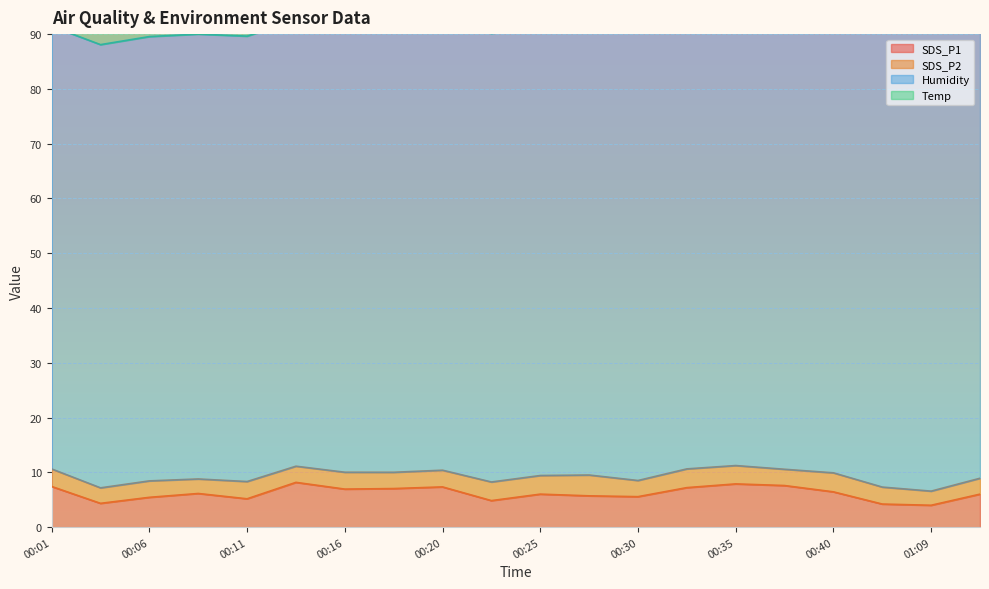

True or false: Temp and Humidity intersect in this chart.

False